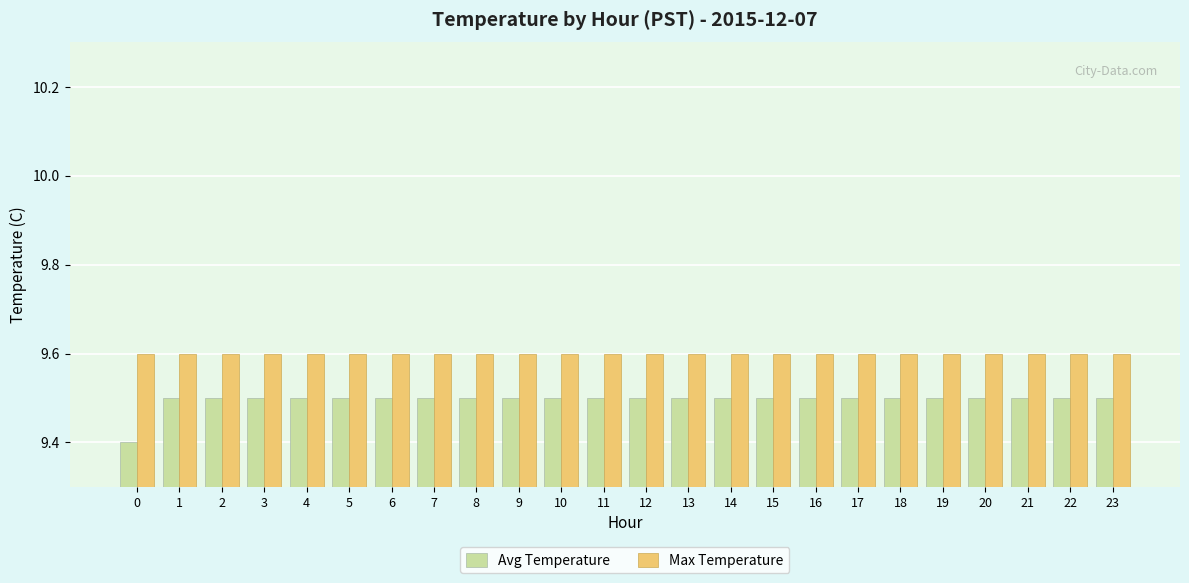

How many Avg Temperature values are between 9 and 10?

24